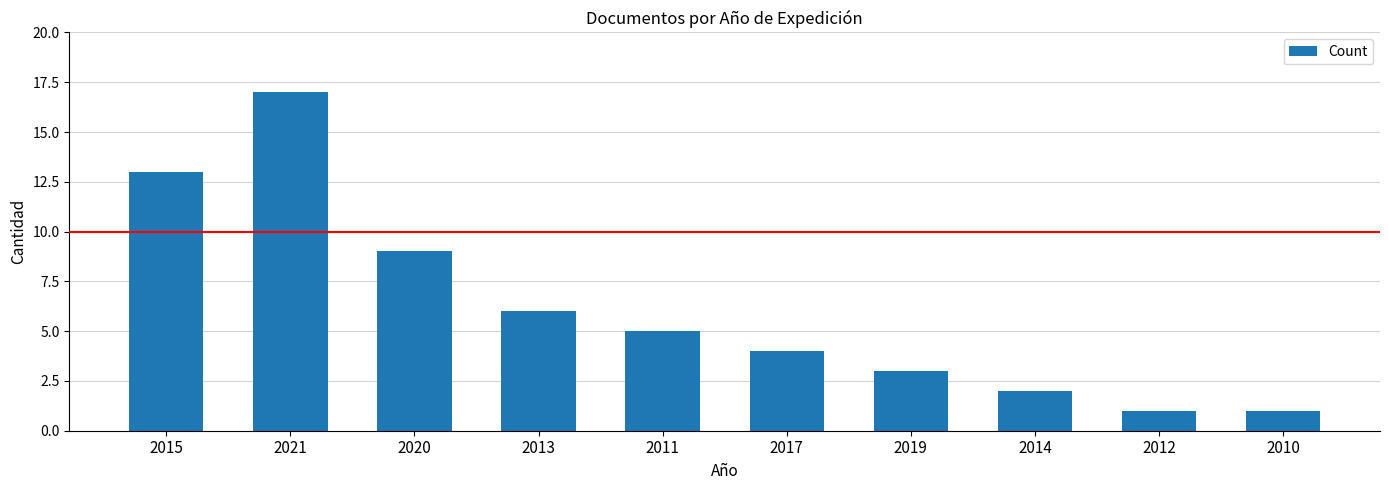

Reading left to right, transcribe all the data shown in this chart.

13	17	9	6	5	4	3	2	1	1